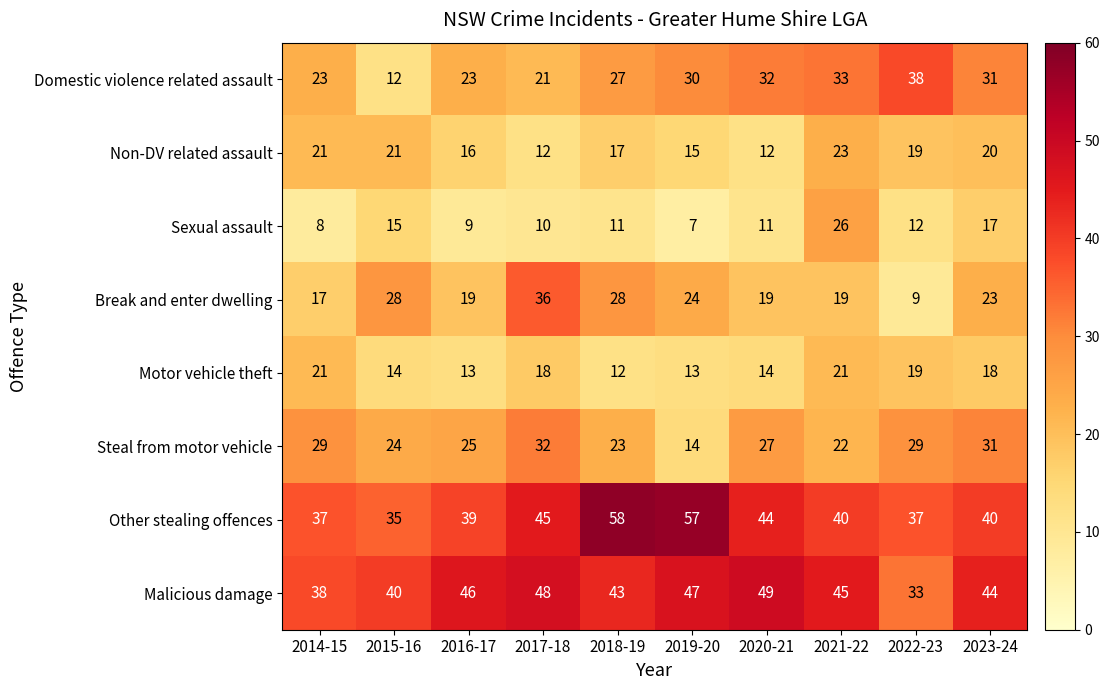

Between 2015-16 and 2016-17, which series saw the biggest shift?

Domestic violence related assault